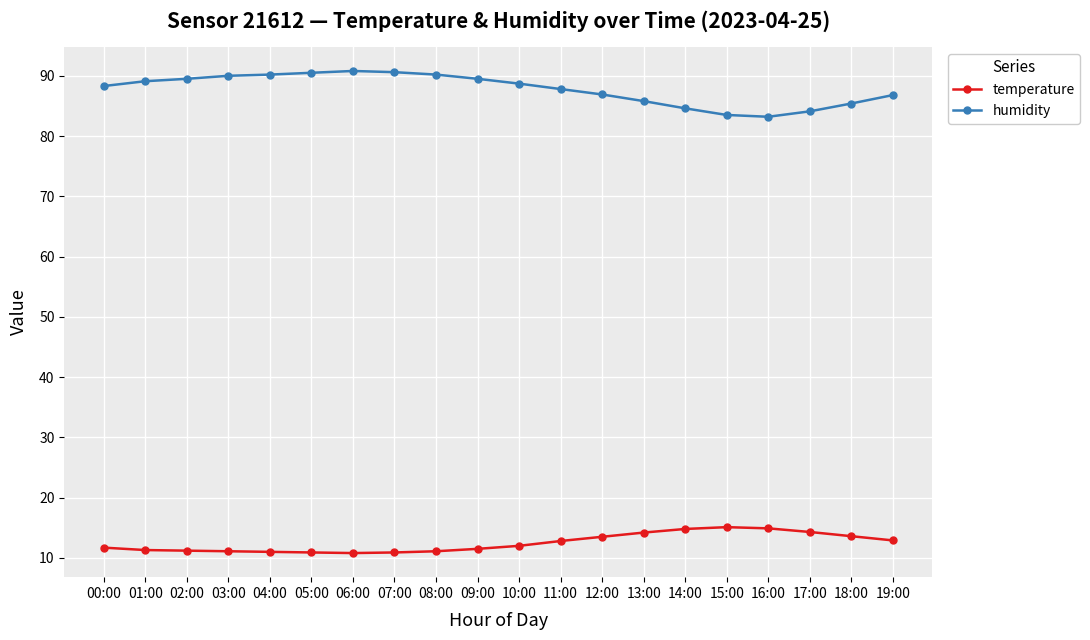

True or false: humidity and temperature intersect in this chart.

False